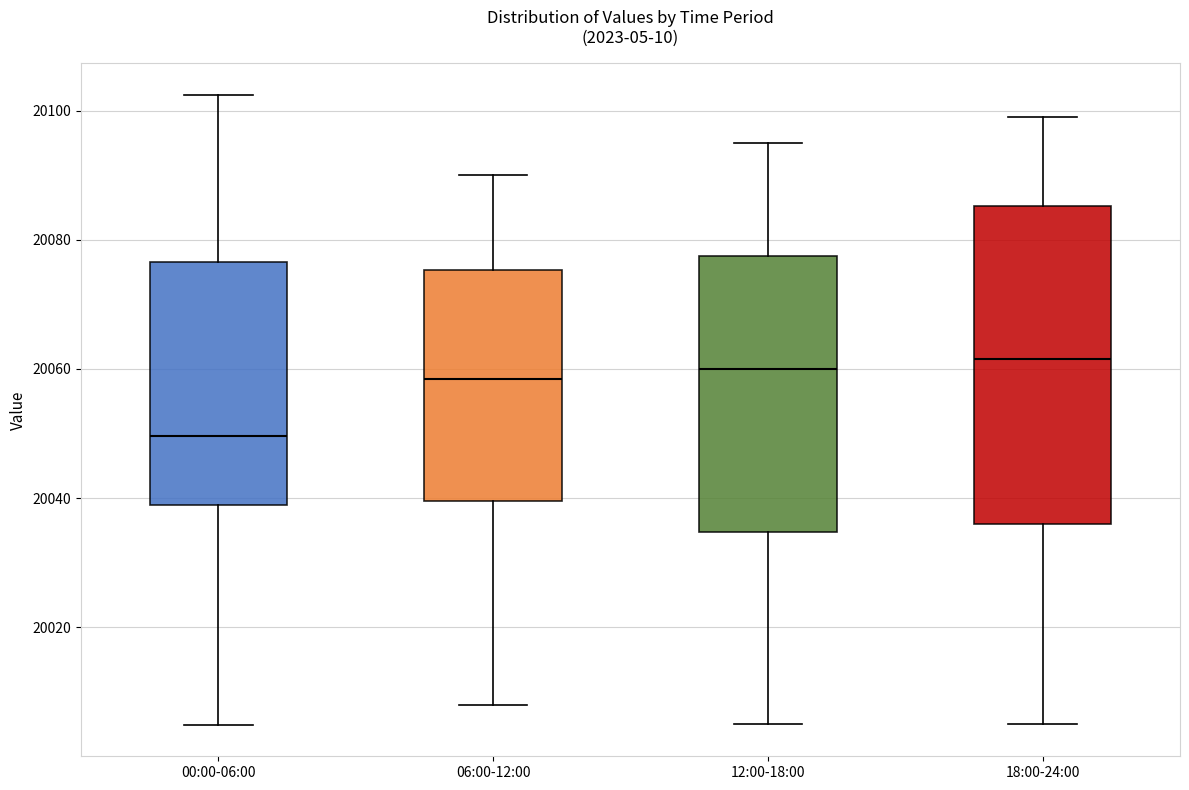

Which box has the lowest median line?

00:00-06:00